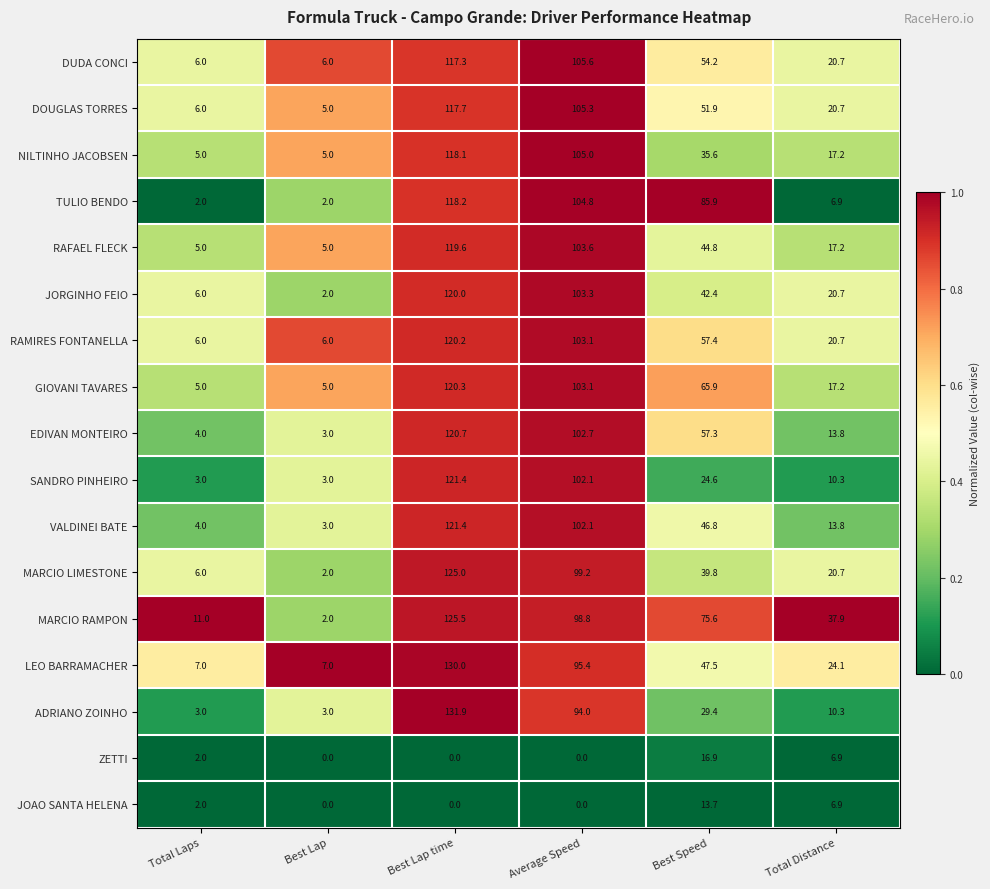

True or false: JORGINHO FEIO has a value of 164.5 at Best Lap time.

False